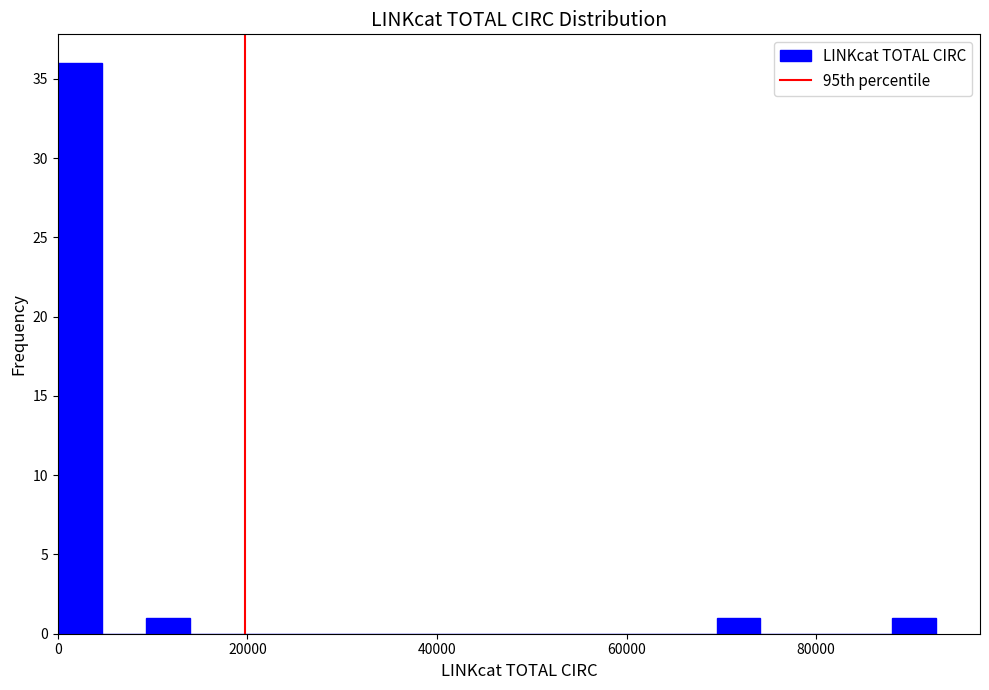

Read against the x-axis, roughly where is the centre of the tallest bar?

2000